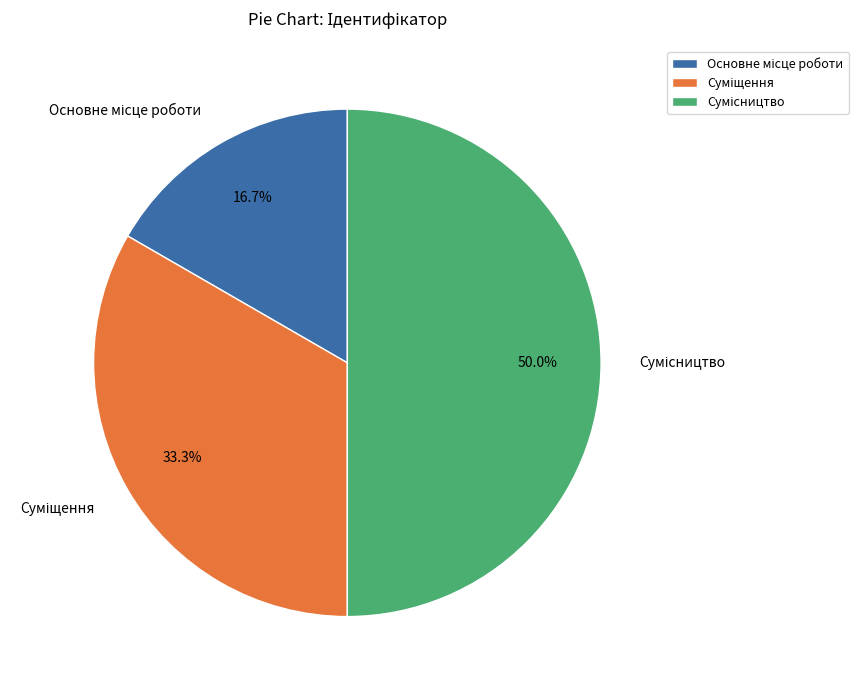

What is the ratio of the value at Основне місце роботи to the value at Суміщення?

0.5